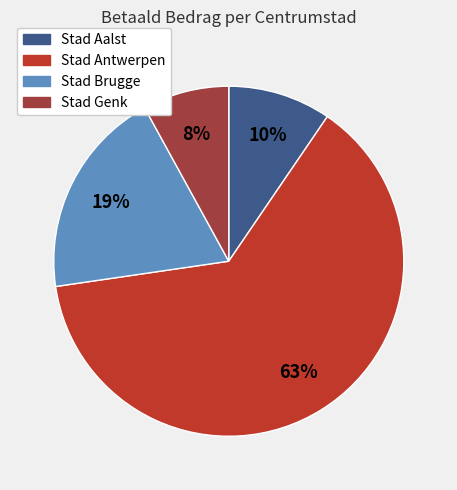

What is the smallest slice in the pie chart?

Stad Genk